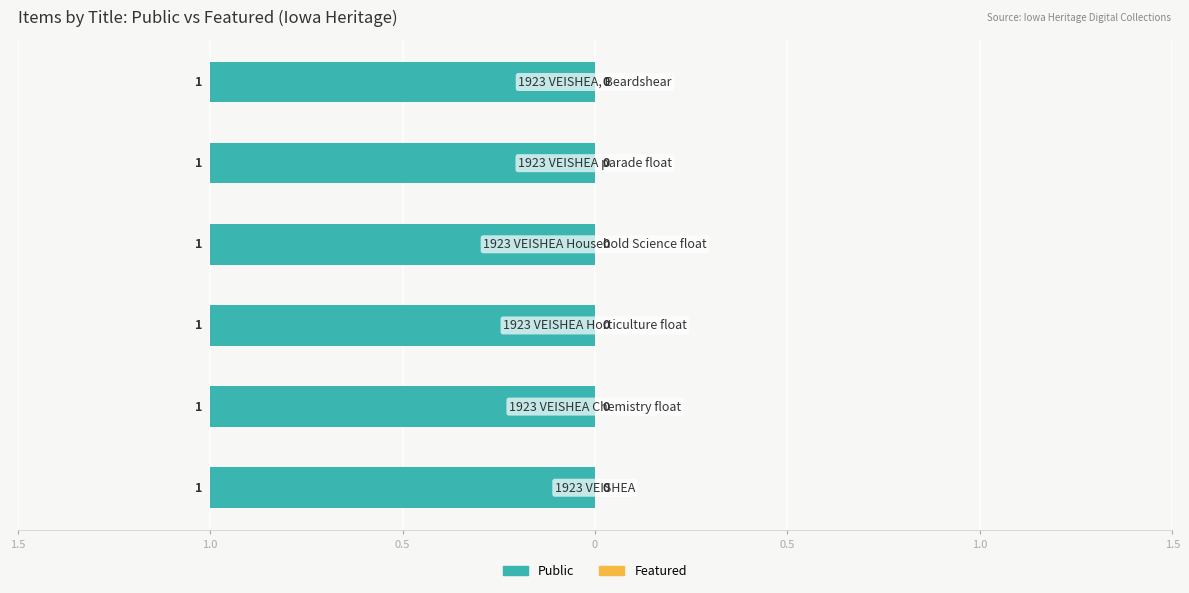

Does the chart contain stacked bars?

No